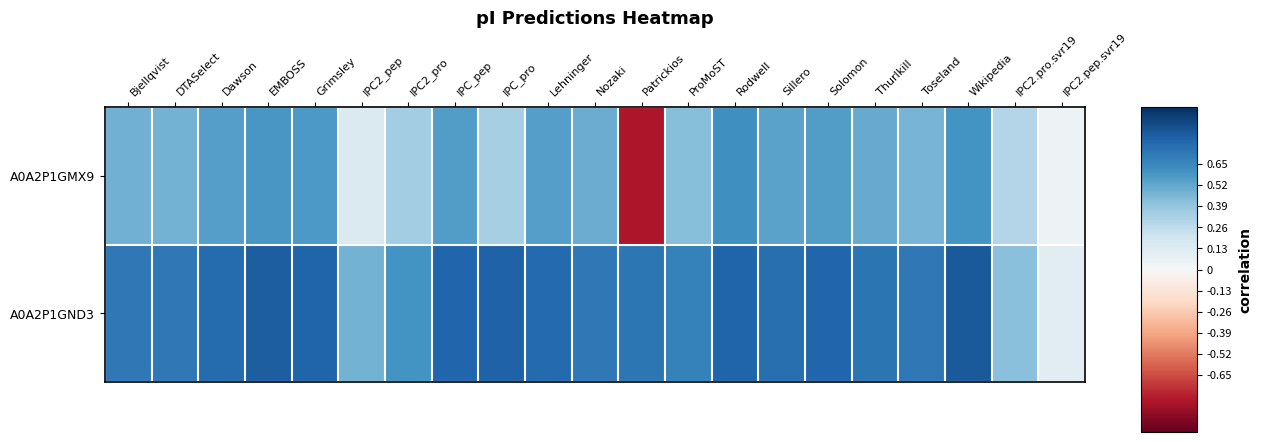

Between IPC2.pep.svr19 and Lehninger, which is larger?

Lehninger